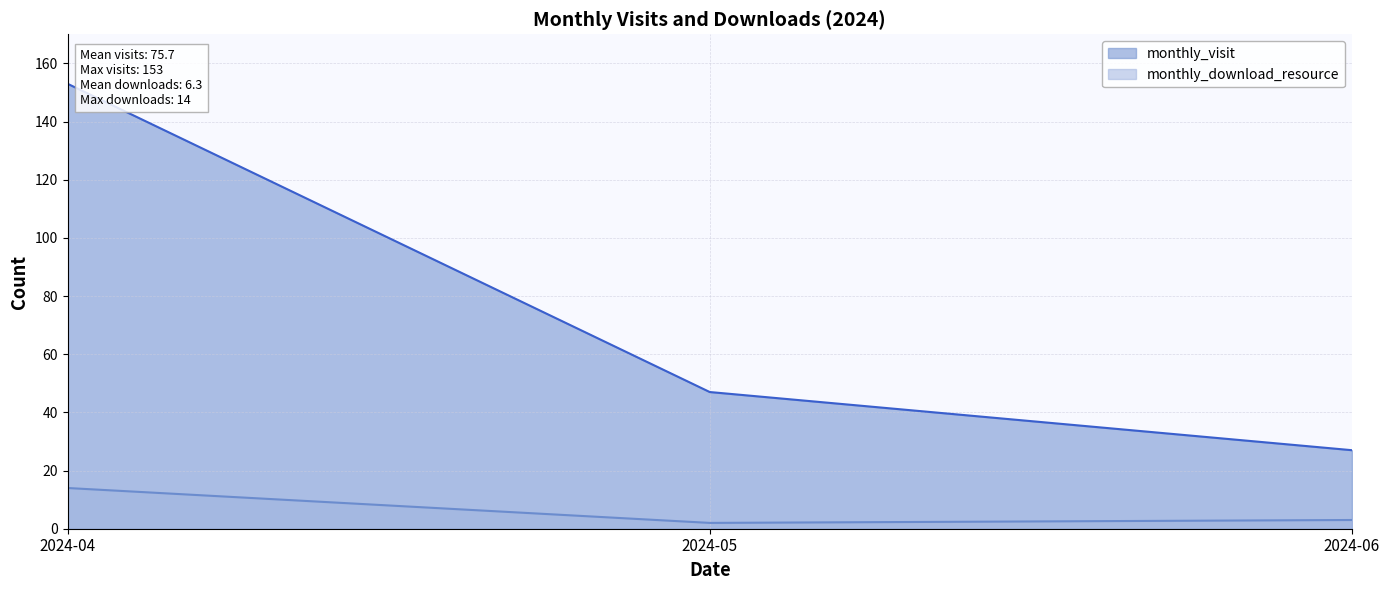

What is the difference between the maximum and minimum values in the monthly_visit series?

126